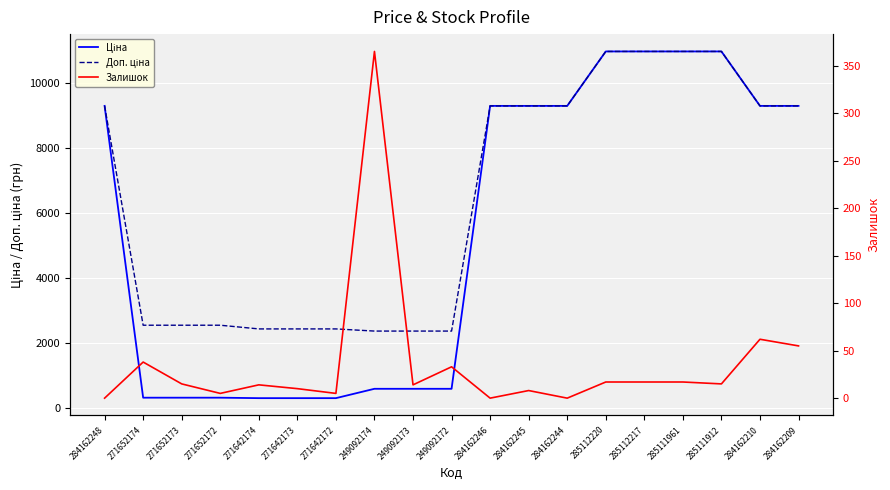

Which series has the largest total across all categories?

Доп. ціна